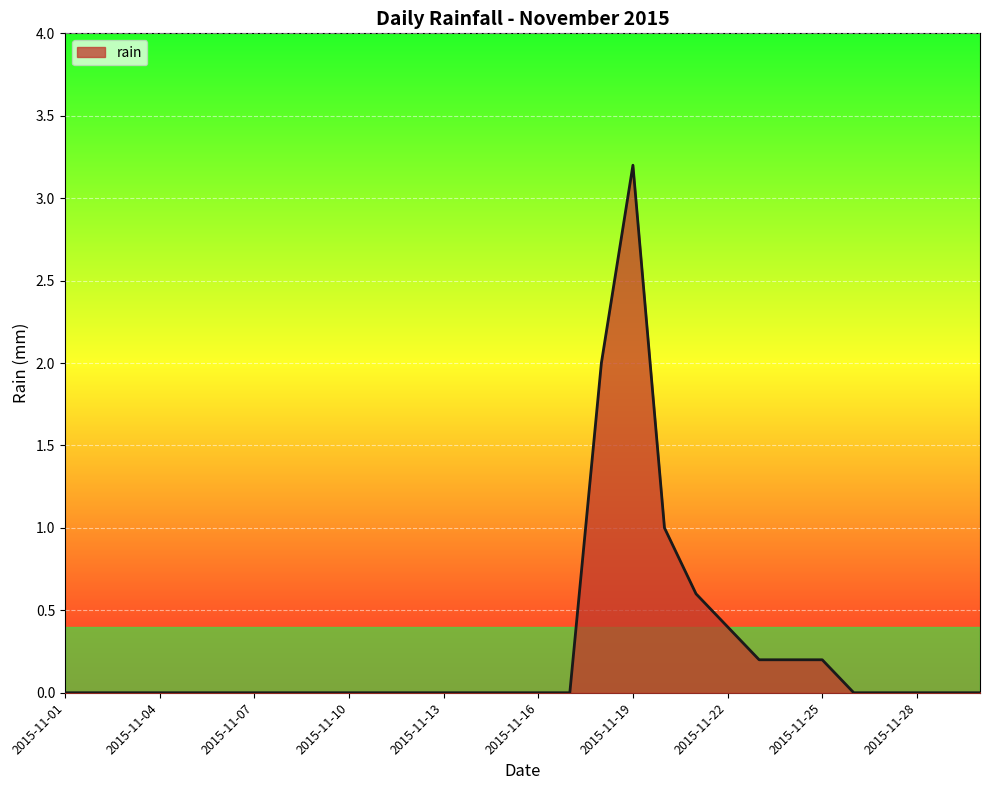

Does the chart display data point markers on the line(s)?

No